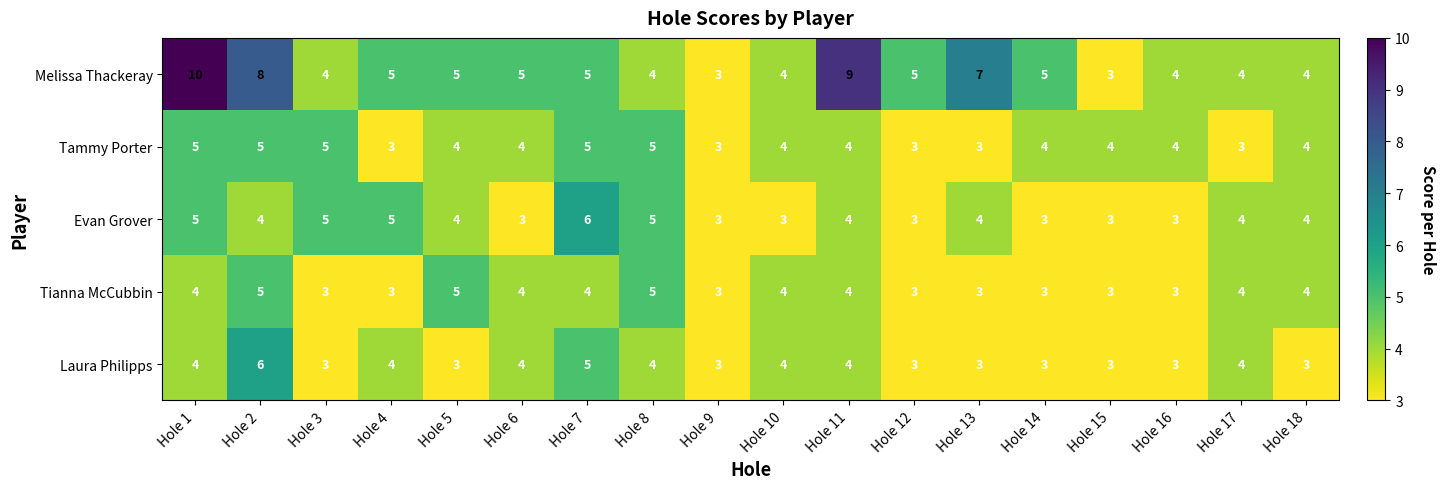

Is the value of Melissa Thackeray at Hole 17 greater than the value of Laura Philipps at Hole 12?

Yes